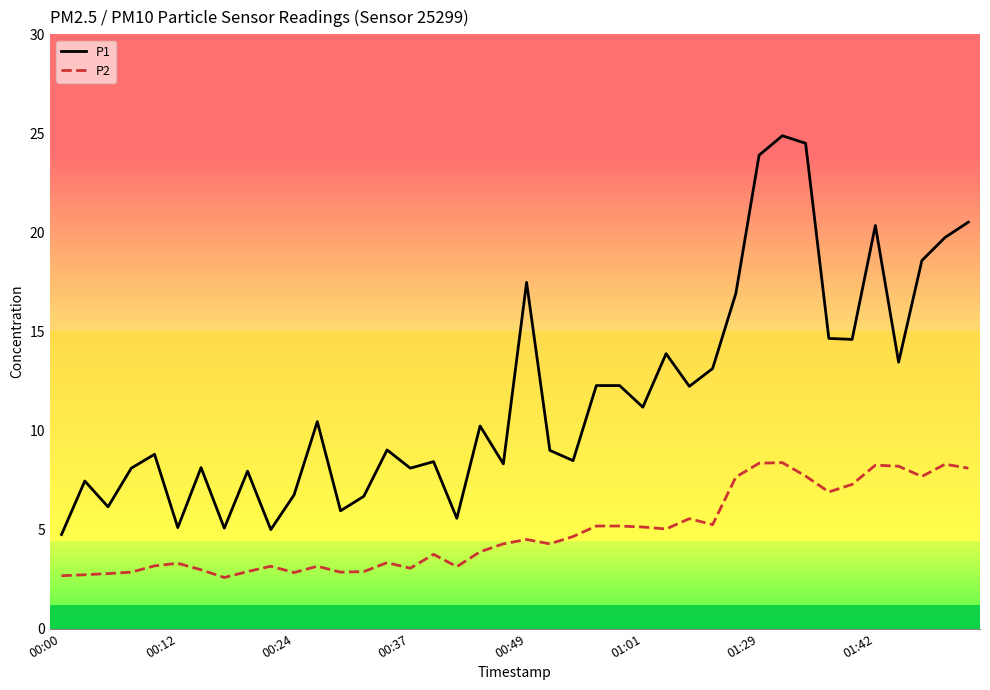

What is the difference between the maximum and minimum values in the P2 series?

5.8